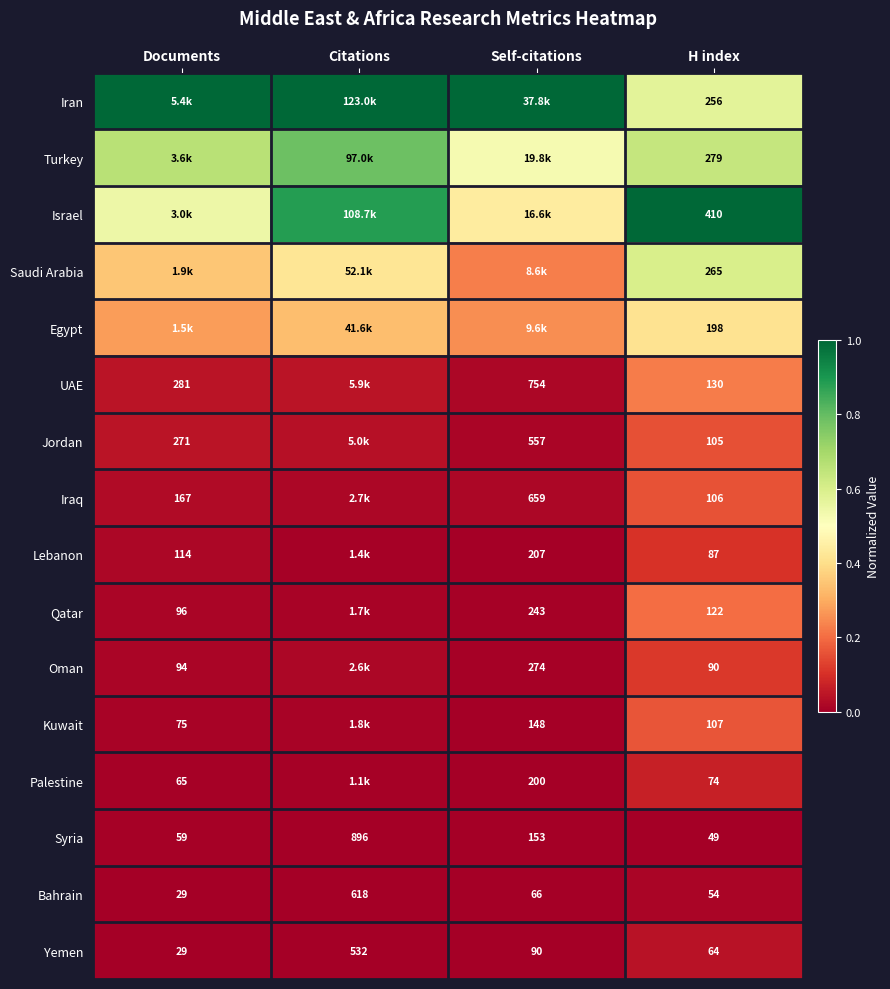

At which label does Syria first exceed 153?

Citations